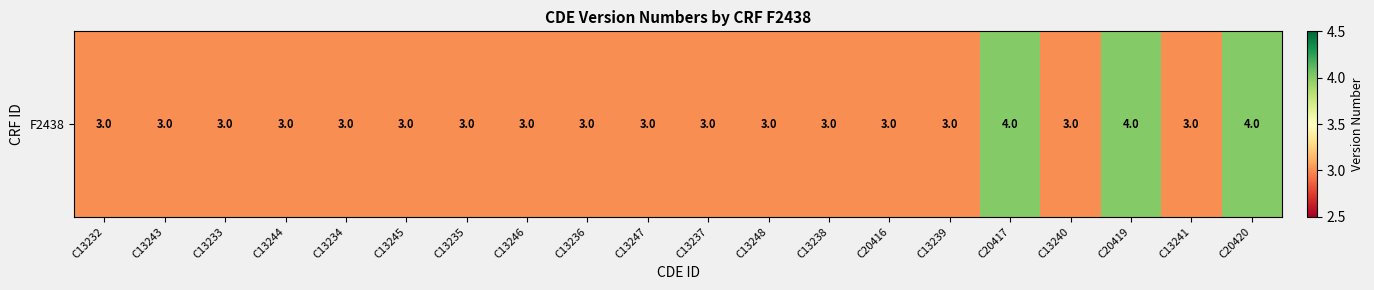

How many series are shown in this chart?

1